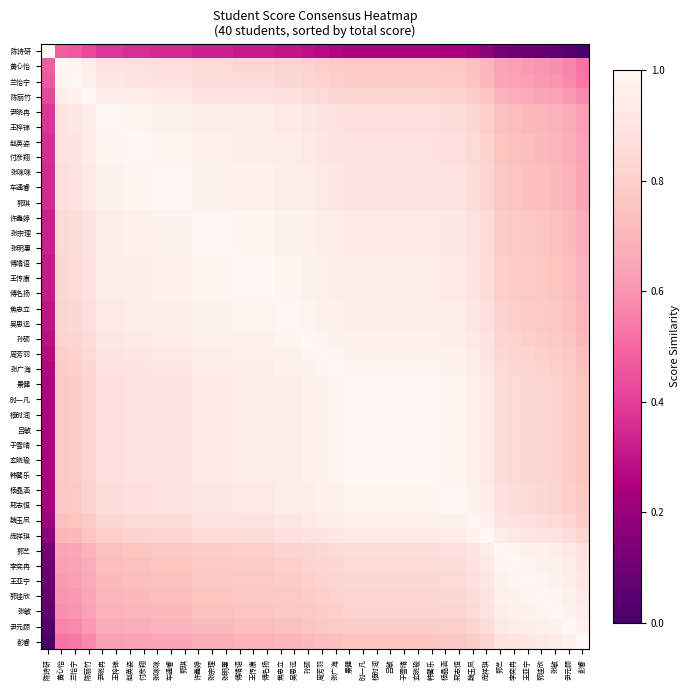

Reading left to right, what are all the values shown in this chart?

陈诗研: 陈诗研=1.0	黄心怡=0.5	兰怡宁=0.5	陈丽竹=0.4	尹晓冉=0.4	王梓锦=0.4	赵英姿=0.4	付彦翔=0.4	张咪咪=0.3	车通睿=0.3	郭琪=0.3	许鑫婷=0.3	张宗理=0.3	张明惠=0.3	傅靖语=0.3	王传康=0.3	傅名扬=0.3	焦忠立=0.3	吴思远=0.3	孙硕=0.3	周芳羽=0.3	张广海=0.3	景健=0.2	时一凡=0.2	杨时润=0.2	吕敏=0.2	于雪晴=0.2	玄晓瑜=0.2	韩馨乐=0.2	杨晶涵=0.2	邢志恒=0.2	魏玉凤=0.2	庞祥琪=0.2	郭艺=0.1	李奕冉=0.1	王亚宁=0.1	郭佳欣=0.1	张敏=0.1	尹元顾=0.0	彭睿=0.0
黄心怡: 陈诗研=0.5	黄心怡=1.0	兰怡宁=1.0	陈丽竹=0.9	尹晓冉=0.9	王梓锦=0.9	赵英姿=0.9	付彦翔=0.9	张咪咪=0.9	车通睿=0.9	郭琪=0.9	许鑫婷=0.8	张宗理=0.8	张明惠=0.8	傅靖语=0.8	王传康=0.8	傅名扬=0.8	焦忠立=0.8	吴思远=0.8	孙硕=0.8	周芳羽=0.8	张广海=0.8	景健=0.8	时一凡=0.8	杨时润=0.8	吕敏=0.8	于雪晴=0.8	玄晓瑜=0.8	韩馨乐=0.8	杨晶涵=0.8	邢志恒=0.8	魏玉凤=0.7	庞祥琪=0.7	郭艺=0.6	李奕冉=0.6	王亚宁=0.6	郭佳欣=0.6	张敏=0.6	尹元顾=0.6	彭睿=0.5
兰怡宁: 陈诗研=0.5	黄心怡=1.0	兰怡宁=1.0	陈丽竹=1.0	尹晓冉=0.9	王梓锦=0.9	赵英姿=0.9	付彦翔=0.9	张咪咪=0.9	车通睿=0.9	郭琪=0.9	许鑫婷=0.9	张宗理=0.9	张明惠=0.9	傅靖语=0.8	王传康=0.8	傅名扬=0.8	焦忠立=0.8	吴思远=0.8	孙硕=0.8	周芳羽=0.8	张广海=0.8	景健=0.8	时一凡=0.8	杨时润=0.8	吕敏=0.8	于雪晴=0.8	玄晓瑜=0.8	韩馨乐=0.8	杨晶涵=0.8	邢志恒=0.8	魏玉凤=0.8	庞祥琪=0.7	郭艺=0.7	李奕冉=0.6	王亚宁=0.6	郭佳欣=0.6	张敏=0.6	尹元顾=0.6	彭睿=0.5
陈丽竹: 陈诗研=0.4	黄心怡=0.9	兰怡宁=1.0	陈丽竹=1.0	尹晓冉=0.9	王梓锦=0.9	赵英姿=0.9	付彦翔=0.9	张咪咪=0.9	车通睿=0.9	郭琪=0.9	许鑫婷=0.9	张宗理=0.9	张明惠=0.9	傅靖语=0.9	王传康=0.9	傅名扬=0.9	焦忠立=0.9	吴思远=0.9	孙硕=0.9	周芳羽=0.8	张广海=0.8	景健=0.8	时一凡=0.8	杨时润=0.8	吕敏=0.8	于雪晴=0.8	玄晓瑜=0.8	韩馨乐=0.8	杨晶涵=0.8	邢志恒=0.8	魏玉凤=0.8	庞祥琪=0.8	郭艺=0.7	李奕冉=0.7	王亚宁=0.7	郭佳欣=0.7	张敏=0.6	尹元顾=0.6	彭睿=0.6
尹晓冉: 陈诗研=0.4	黄心怡=0.9	兰怡宁=0.9	陈丽竹=0.9	尹晓冉=1.0	王梓锦=1.0	赵英姿=1.0	付彦翔=1.0	张咪咪=1.0	车通睿=1.0	郭琪=1.0	许鑫婷=0.9	张宗理=0.9	张明惠=0.9	傅靖语=0.9	王传康=0.9	傅名扬=0.9	焦忠立=0.9	吴思远=0.9	孙硕=0.9	周芳羽=0.9	张广海=0.9	景健=0.9	时一凡=0.9	杨时润=0.9	吕敏=0.9	于雪晴=0.9	玄晓瑜=0.9	韩馨乐=0.9	杨晶涵=0.9	邢志恒=0.9	魏玉凤=0.8	庞祥琪=0.8	郭艺=0.7	李奕冉=0.7	王亚宁=0.7	郭佳欣=0.7	张敏=0.7	尹元顾=0.7	彭睿=0.6
王梓锦: 陈诗研=0.4	黄心怡=0.9	兰怡宁=0.9	陈丽竹=0.9	尹晓冉=1.0	王梓锦=1.0	赵英姿=1.0	付彦翔=1.0	张咪咪=1.0	车通睿=1.0	郭琪=1.0	许鑫婷=0.9	张宗理=0.9	张明惠=0.9	傅靖语=0.9	王传康=0.9	傅名扬=0.9	焦忠立=0.9	吴思远=0.9	孙硕=0.9	周芳羽=0.9	张广海=0.9	景健=0.9	时一凡=0.9	杨时润=0.9	吕敏=0.9	于雪晴=0.9	玄晓瑜=0.9	韩馨乐=0.9	杨晶涵=0.9	邢志恒=0.9	魏玉凤=0.8	庞祥琪=0.8	郭艺=0.7	李奕冉=0.7	王亚宁=0.7	郭佳欣=0.7	张敏=0.7	尹元顾=0.7	彭睿=0.6
赵英姿: 陈诗研=0.4	黄心怡=0.9	兰怡宁=0.9	陈丽竹=0.9	尹晓冉=1.0	王梓锦=1.0	赵英姿=1.0	付彦翔=1.0	张咪咪=1.0	车通睿=1.0	郭琪=1.0	许鑫婷=1.0	张宗理=1.0	张明惠=1.0	傅靖语=0.9	王传康=0.9	傅名扬=0.9	焦忠立=0.9	吴思远=0.9	孙硕=0.9	周芳羽=0.9	张广海=0.9	景健=0.9	时一凡=0.9	杨时润=0.9	吕敏=0.9	于雪晴=0.9	玄晓瑜=0.9	韩馨乐=0.9	杨晶涵=0.9	邢志恒=0.9	魏玉凤=0.8	庞祥琪=0.8	郭艺=0.8	李奕冉=0.7	王亚宁=0.7	郭佳欣=0.7	张敏=0.7	尹元顾=0.7	彭睿=0.6
付彦翔: 陈诗研=0.4	黄心怡=0.9	兰怡宁=0.9	陈丽竹=0.9	尹晓冉=1.0	王梓锦=1.0	赵英姿=1.0	付彦翔=1.0	张咪咪=1.0	车通睿=1.0	郭琪=1.0	许鑫婷=1.0	张宗理=1.0	张明惠=1.0	傅靖语=0.9	王传康=0.9	傅名扬=0.9	焦忠立=0.9	吴思远=0.9	孙硕=0.9	周芳羽=0.9	张广海=0.9	景健=0.9	时一凡=0.9	杨时润=0.9	吕敏=0.9	于雪晴=0.9	玄晓瑜=0.9	韩馨乐=0.9	杨晶涵=0.9	邢志恒=0.9	魏玉凤=0.8	庞祥琪=0.8	郭艺=0.8	李奕冉=0.7	王亚宁=0.7	郭佳欣=0.7	张敏=0.7	尹元顾=0.7	彭睿=0.6
张咪咪: 陈诗研=0.3	黄心怡=0.9	兰怡宁=0.9	陈丽竹=0.9	尹晓冉=1.0	王梓锦=1.0	赵英姿=1.0	付彦翔=1.0	张咪咪=1.0	车通睿=1.0	郭琪=1.0	许鑫婷=1.0	张宗理=1.0	张明惠=1.0	傅靖语=1.0	王传康=1.0	傅名扬=1.0	焦忠立=0.9	吴思远=0.9	孙硕=0.9	周芳羽=0.9	张广海=0.9	景健=0.9	时一凡=0.9	杨时润=0.9	吕敏=0.9	于雪晴=0.9	玄晓瑜=0.9	韩馨乐=0.9	杨晶涵=0.9	邢志恒=0.9	魏玉凤=0.9	庞祥琪=0.8	郭艺=0.8	李奕冉=0.8	王亚宁=0.7	郭佳欣=0.7	张敏=0.7	尹元顾=0.7	彭睿=0.7
车通睿: 陈诗研=0.3	黄心怡=0.9	兰怡宁=0.9	陈丽竹=0.9	尹晓冉=1.0	王梓锦=1.0	赵英姿=1.0	付彦翔=1.0	张咪咪=1.0	车通睿=1.0	郭琪=1.0	许鑫婷=1.0	张宗理=1.0	张明惠=1.0	傅靖语=1.0	王传康=1.0	傅名扬=1.0	焦忠立=0.9	吴思远=0.9	孙硕=0.9	周芳羽=0.9	张广海=0.9	景健=0.9	时一凡=0.9	杨时润=0.9	吕敏=0.9	于雪晴=0.9	玄晓瑜=0.9	韩馨乐=0.9	杨晶涵=0.9	邢志恒=0.9	魏玉凤=0.9	庞祥琪=0.8	郭艺=0.8	李奕冉=0.8	王亚宁=0.7	郭佳欣=0.7	张敏=0.7	尹元顾=0.7	彭睿=0.7
郭琪: 陈诗研=0.3	黄心怡=0.9	兰怡宁=0.9	陈丽竹=0.9	尹晓冉=1.0	王梓锦=1.0	赵英姿=1.0	付彦翔=1.0	张咪咪=1.0	车通睿=1.0	郭琪=1.0	许鑫婷=1.0	张宗理=1.0	张明惠=1.0	傅靖语=1.0	王传康=1.0	傅名扬=1.0	焦忠立=0.9	吴思远=0.9	孙硕=0.9	周芳羽=0.9	张广海=0.9	景健=0.9	时一凡=0.9	杨时润=0.9	吕敏=0.9	于雪晴=0.9	玄晓瑜=0.9	韩馨乐=0.9	杨晶涵=0.9	邢志恒=0.9	魏玉凤=0.9	庞祥琪=0.8	郭艺=0.8	李奕冉=0.8	王亚宁=0.7	郭佳欣=0.7	张敏=0.7	尹元顾=0.7	彭睿=0.7
许鑫婷: 陈诗研=0.3	黄心怡=0.8	兰怡宁=0.9	陈丽竹=0.9	尹晓冉=0.9	王梓锦=0.9	赵英姿=1.0	付彦翔=1.0	张咪咪=1.0	车通睿=1.0	郭琪=1.0	许鑫婷=1.0	张宗理=1.0	张明惠=1.0	傅靖语=1.0	王传康=1.0	傅名扬=1.0	焦忠立=1.0	吴思远=1.0	孙硕=1.0	周芳羽=0.9	张广海=0.9	景健=0.9	时一凡=0.9	杨时润=0.9	吕敏=0.9	于雪晴=0.9	玄晓瑜=0.9	韩馨乐=0.9	杨晶涵=0.9	邢志恒=0.9	魏玉凤=0.9	庞祥琪=0.8	郭艺=0.8	李奕冉=0.8	王亚宁=0.8	郭佳欣=0.8	张敏=0.7	尹元顾=0.7	彭睿=0.7
张宗理: 陈诗研=0.3	黄心怡=0.8	兰怡宁=0.9	陈丽竹=0.9	尹晓冉=0.9	王梓锦=0.9	赵英姿=1.0	付彦翔=1.0	张咪咪=1.0	车通睿=1.0	郭琪=1.0	许鑫婷=1.0	张宗理=1.0	张明惠=1.0	傅靖语=1.0	王传康=1.0	傅名扬=1.0	焦忠立=1.0	吴思远=1.0	孙硕=1.0	周芳羽=0.9	张广海=0.9	景健=0.9	时一凡=0.9	杨时润=0.9	吕敏=0.9	于雪晴=0.9	玄晓瑜=0.9	韩馨乐=0.9	杨晶涵=0.9	邢志恒=0.9	魏玉凤=0.9	庞祥琪=0.8	郭艺=0.8	李奕冉=0.8	王亚宁=0.8	郭佳欣=0.8	张敏=0.7	尹元顾=0.7	彭睿=0.7
张明惠: 陈诗研=0.3	黄心怡=0.8	兰怡宁=0.9	陈丽竹=0.9	尹晓冉=0.9	王梓锦=0.9	赵英姿=1.0	付彦翔=1.0	张咪咪=1.0	车通睿=1.0	郭琪=1.0	许鑫婷=1.0	张宗理=1.0	张明惠=1.0	傅靖语=1.0	王传康=1.0	傅名扬=1.0	焦忠立=1.0	吴思远=1.0	孙硕=1.0	周芳羽=0.9	张广海=0.9	景健=0.9	时一凡=0.9	杨时润=0.9	吕敏=0.9	于雪晴=0.9	玄晓瑜=0.9	韩馨乐=0.9	杨晶涵=0.9	邢志恒=0.9	魏玉凤=0.9	庞祥琪=0.8	郭艺=0.8	李奕冉=0.8	王亚宁=0.8	郭佳欣=0.8	张敏=0.7	尹元顾=0.7	彭睿=0.7
傅靖语: 陈诗研=0.3	黄心怡=0.8	兰怡宁=0.8	陈丽竹=0.9	尹晓冉=0.9	王梓锦=0.9	赵英姿=0.9	付彦翔=0.9	张咪咪=1.0	车通睿=1.0	郭琪=1.0	许鑫婷=1.0	张宗理=1.0	张明惠=1.0	傅靖语=1.0	王传康=1.0	傅名扬=1.0	焦忠立=1.0	吴思远=1.0	孙硕=1.0	周芳羽=1.0	张广海=0.9	景健=0.9	时一凡=0.9	杨时润=0.9	吕敏=0.9	于雪晴=0.9	玄晓瑜=0.9	韩馨乐=0.9	杨晶涵=0.9	邢志恒=0.9	魏玉凤=0.9	庞祥琪=0.9	郭艺=0.8	李奕冉=0.8	王亚宁=0.8	郭佳欣=0.8	张敏=0.8	尹元顾=0.7	彭睿=0.7
王传康: 陈诗研=0.3	黄心怡=0.8	兰怡宁=0.8	陈丽竹=0.9	尹晓冉=0.9	王梓锦=0.9	赵英姿=0.9	付彦翔=0.9	张咪咪=1.0	车通睿=1.0	郭琪=1.0	许鑫婷=1.0	张宗理=1.0	张明惠=1.0	傅靖语=1.0	王传康=1.0	傅名扬=1.0	焦忠立=1.0	吴思远=1.0	孙硕=1.0	周芳羽=1.0	张广海=0.9	景健=0.9	时一凡=0.9	杨时润=0.9	吕敏=0.9	于雪晴=0.9	玄晓瑜=0.9	韩馨乐=0.9	杨晶涵=0.9	邢志恒=0.9	魏玉凤=0.9	庞祥琪=0.9	郭艺=0.8	李奕冉=0.8	王亚宁=0.8	郭佳欣=0.8	张敏=0.8	尹元顾=0.7	彭睿=0.7
傅名扬: 陈诗研=0.3	黄心怡=0.8	兰怡宁=0.8	陈丽竹=0.9	尹晓冉=0.9	王梓锦=0.9	赵英姿=0.9	付彦翔=0.9	张咪咪=1.0	车通睿=1.0	郭琪=1.0	许鑫婷=1.0	张宗理=1.0	张明惠=1.0	傅靖语=1.0	王传康=1.0	傅名扬=1.0	焦忠立=1.0	吴思远=1.0	孙硕=1.0	周芳羽=1.0	张广海=0.9	景健=0.9	时一凡=0.9	杨时润=0.9	吕敏=0.9	于雪晴=0.9	玄晓瑜=0.9	韩馨乐=0.9	杨晶涵=0.9	邢志恒=0.9	魏玉凤=0.9	庞祥琪=0.9	郭艺=0.8	李奕冉=0.8	王亚宁=0.8	郭佳欣=0.8	张敏=0.8	尹元顾=0.7	彭睿=0.7
焦忠立: 陈诗研=0.3	黄心怡=0.8	兰怡宁=0.8	陈丽竹=0.9	尹晓冉=0.9	王梓锦=0.9	赵英姿=0.9	付彦翔=0.9	张咪咪=0.9	车通睿=0.9	郭琪=0.9	许鑫婷=1.0	张宗理=1.0	张明惠=1.0	傅靖语=1.0	王传康=1.0	傅名扬=1.0	焦忠立=1.0	吴思远=1.0	孙硕=1.0	周芳羽=1.0	张广海=1.0	景健=0.9	时一凡=0.9	杨时润=0.9	吕敏=0.9	于雪晴=0.9	玄晓瑜=0.9	韩馨乐=0.9	杨晶涵=0.9	邢志恒=0.9	魏玉凤=0.9	庞祥琪=0.9	郭艺=0.8	李奕冉=0.8	王亚宁=0.8	郭佳欣=0.8	张敏=0.8	尹元顾=0.7	彭睿=0.7
吴思远: 陈诗研=0.3	黄心怡=0.8	兰怡宁=0.8	陈丽竹=0.9	尹晓冉=0.9	王梓锦=0.9	赵英姿=0.9	付彦翔=0.9	张咪咪=0.9	车通睿=0.9	郭琪=0.9	许鑫婷=1.0	张宗理=1.0	张明惠=1.0	傅靖语=1.0	王传康=1.0	傅名扬=1.0	焦忠立=1.0	吴思远=1.0	孙硕=1.0	周芳羽=1.0	张广海=1.0	景健=0.9	时一凡=0.9	杨时润=0.9	吕敏=0.9	于雪晴=0.9	玄晓瑜=0.9	韩馨乐=0.9	杨晶涵=0.9	邢志恒=0.9	魏玉凤=0.9	庞祥琪=0.9	郭艺=0.8	李奕冉=0.8	王亚宁=0.8	郭佳欣=0.8	张敏=0.8	尹元顾=0.7	彭睿=0.7
孙硕: 陈诗研=0.3	黄心怡=0.8	兰怡宁=0.8	陈丽竹=0.9	尹晓冉=0.9	王梓锦=0.9	赵英姿=0.9	付彦翔=0.9	张咪咪=0.9	车通睿=0.9	郭琪=0.9	许鑫婷=1.0	张宗理=1.0	张明惠=1.0	傅靖语=1.0	王传康=1.0	傅名扬=1.0	焦忠立=1.0	吴思远=1.0	孙硕=1.0	周芳羽=1.0	张广海=1.0	景健=1.0	时一凡=1.0	杨时润=1.0	吕敏=1.0	于雪晴=1.0	玄晓瑜=1.0	韩馨乐=1.0	杨晶涵=0.9	邢志恒=0.9	魏玉凤=0.9	庞祥琪=0.9	郭艺=0.8	李奕冉=0.8	王亚宁=0.8	郭佳欣=0.8	张敏=0.8	尹元顾=0.8	彭睿=0.7
周芳羽: 陈诗研=0.3	黄心怡=0.8	兰怡宁=0.8	陈丽竹=0.8	尹晓冉=0.9	王梓锦=0.9	赵英姿=0.9	付彦翔=0.9	张咪咪=0.9	车通睿=0.9	郭琪=0.9	许鑫婷=0.9	张宗理=0.9	张明惠=0.9	傅靖语=1.0	王传康=1.0	傅名扬=1.0	焦忠立=1.0	吴思远=1.0	孙硕=1.0	周芳羽=1.0	张广海=1.0	景健=1.0	时一凡=1.0	杨时润=1.0	吕敏=1.0	于雪晴=1.0	玄晓瑜=1.0	韩馨乐=1.0	杨晶涵=1.0	邢志恒=1.0	魏玉凤=0.9	庞祥琪=0.9	郭艺=0.8	李奕冉=0.8	王亚宁=0.8	郭佳欣=0.8	张敏=0.8	尹元顾=0.8	彭睿=0.7
张广海: 陈诗研=0.3	黄心怡=0.8	兰怡宁=0.8	陈丽竹=0.8	尹晓冉=0.9	王梓锦=0.9	赵英姿=0.9	付彦翔=0.9	张咪咪=0.9	车通睿=0.9	郭琪=0.9	许鑫婷=0.9	张宗理=0.9	张明惠=0.9	傅靖语=0.9	王传康=0.9	傅名扬=0.9	焦忠立=1.0	吴思远=1.0	孙硕=1.0	周芳羽=1.0	张广海=1.0	景健=1.0	时一凡=1.0	杨时润=1.0	吕敏=1.0	于雪晴=1.0	玄晓瑜=1.0	韩馨乐=1.0	杨晶涵=1.0	邢志恒=1.0	魏玉凤=0.9	庞祥琪=0.9	郭艺=0.8	李奕冉=0.8	王亚宁=0.8	郭佳欣=0.8	张敏=0.8	尹元顾=0.8	彭睿=0.7
景健: 陈诗研=0.2	黄心怡=0.8	兰怡宁=0.8	陈丽竹=0.8	尹晓冉=0.9	王梓锦=0.9	赵英姿=0.9	付彦翔=0.9	张咪咪=0.9	车通睿=0.9	郭琪=0.9	许鑫婷=0.9	张宗理=0.9	张明惠=0.9	傅靖语=0.9	王传康=0.9	傅名扬=0.9	焦忠立=0.9	吴思远=0.9	孙硕=1.0	周芳羽=1.0	张广海=1.0	景健=1.0	时一凡=1.0	杨时润=1.0	吕敏=1.0	于雪晴=1.0	玄晓瑜=1.0	韩馨乐=1.0	杨晶涵=1.0	邢志恒=1.0	魏玉凤=1.0	庞祥琪=0.9	郭艺=0.9	李奕冉=0.8	王亚宁=0.8	郭佳欣=0.8	张敏=0.8	尹元顾=0.8	彭睿=0.8
时一凡: 陈诗研=0.2	黄心怡=0.8	兰怡宁=0.8	陈丽竹=0.8	尹晓冉=0.9	王梓锦=0.9	赵英姿=0.9	付彦翔=0.9	张咪咪=0.9	车通睿=0.9	郭琪=0.9	许鑫婷=0.9	张宗理=0.9	张明惠=0.9	傅靖语=0.9	王传康=0.9	傅名扬=0.9	焦忠立=0.9	吴思远=0.9	孙硕=1.0	周芳羽=1.0	张广海=1.0	景健=1.0	时一凡=1.0	杨时润=1.0	吕敏=1.0	于雪晴=1.0	玄晓瑜=1.0	韩馨乐=1.0	杨晶涵=1.0	邢志恒=1.0	魏玉凤=1.0	庞祥琪=0.9	郭艺=0.9	李奕冉=0.8	王亚宁=0.8	郭佳欣=0.8	张敏=0.8	尹元顾=0.8	彭睿=0.8
杨时润: 陈诗研=0.2	黄心怡=0.8	兰怡宁=0.8	陈丽竹=0.8	尹晓冉=0.9	王梓锦=0.9	赵英姿=0.9	付彦翔=0.9	张咪咪=0.9	车通睿=0.9	郭琪=0.9	许鑫婷=0.9	张宗理=0.9	张明惠=0.9	傅靖语=0.9	王传康=0.9	傅名扬=0.9	焦忠立=0.9	吴思远=0.9	孙硕=1.0	周芳羽=1.0	张广海=1.0	景健=1.0	时一凡=1.0	杨时润=1.0	吕敏=1.0	于雪晴=1.0	玄晓瑜=1.0	韩馨乐=1.0	杨晶涵=1.0	邢志恒=1.0	魏玉凤=1.0	庞祥琪=0.9	郭艺=0.9	李奕冉=0.8	王亚宁=0.8	郭佳欣=0.8	张敏=0.8	尹元顾=0.8	彭睿=0.8
吕敏: 陈诗研=0.2	黄心怡=0.8	兰怡宁=0.8	陈丽竹=0.8	尹晓冉=0.9	王梓锦=0.9	赵英姿=0.9	付彦翔=0.9	张咪咪=0.9	车通睿=0.9	郭琪=0.9	许鑫婷=0.9	张宗理=0.9	张明惠=0.9	傅靖语=0.9	王传康=0.9	傅名扬=0.9	焦忠立=0.9	吴思远=0.9	孙硕=1.0	周芳羽=1.0	张广海=1.0	景健=1.0	时一凡=1.0	杨时润=1.0	吕敏=1.0	于雪晴=1.0	玄晓瑜=1.0	韩馨乐=1.0	杨晶涵=1.0	邢志恒=1.0	魏玉凤=1.0	庞祥琪=0.9	郭艺=0.9	李奕冉=0.8	王亚宁=0.8	郭佳欣=0.8	张敏=0.8	尹元顾=0.8	彭睿=0.8
于雪晴: 陈诗研=0.2	黄心怡=0.8	兰怡宁=0.8	陈丽竹=0.8	尹晓冉=0.9	王梓锦=0.9	赵英姿=0.9	付彦翔=0.9	张咪咪=0.9	车通睿=0.9	郭琪=0.9	许鑫婷=0.9	张宗理=0.9	张明惠=0.9	傅靖语=0.9	王传康=0.9	傅名扬=0.9	焦忠立=0.9	吴思远=0.9	孙硕=1.0	周芳羽=1.0	张广海=1.0	景健=1.0	时一凡=1.0	杨时润=1.0	吕敏=1.0	于雪晴=1.0	玄晓瑜=1.0	韩馨乐=1.0	杨晶涵=1.0	邢志恒=1.0	魏玉凤=1.0	庞祥琪=0.9	郭艺=0.9	李奕冉=0.8	王亚宁=0.8	郭佳欣=0.8	张敏=0.8	尹元顾=0.8	彭睿=0.8
玄晓瑜: 陈诗研=0.2	黄心怡=0.8	兰怡宁=0.8	陈丽竹=0.8	尹晓冉=0.9	王梓锦=0.9	赵英姿=0.9	付彦翔=0.9	张咪咪=0.9	车通睿=0.9	郭琪=0.9	许鑫婷=0.9	张宗理=0.9	张明惠=0.9	傅靖语=0.9	王传康=0.9	傅名扬=0.9	焦忠立=0.9	吴思远=0.9	孙硕=1.0	周芳羽=1.0	张广海=1.0	景健=1.0	时一凡=1.0	杨时润=1.0	吕敏=1.0	于雪晴=1.0	玄晓瑜=1.0	韩馨乐=1.0	杨晶涵=1.0	邢志恒=1.0	魏玉凤=1.0	庞祥琪=0.9	郭艺=0.9	李奕冉=0.8	王亚宁=0.8	郭佳欣=0.8	张敏=0.8	尹元顾=0.8	彭睿=0.8
韩馨乐: 陈诗研=0.2	黄心怡=0.8	兰怡宁=0.8	陈丽竹=0.8	尹晓冉=0.9	王梓锦=0.9	赵英姿=0.9	付彦翔=0.9	张咪咪=0.9	车通睿=0.9	郭琪=0.9	许鑫婷=0.9	张宗理=0.9	张明惠=0.9	傅靖语=0.9	王传康=0.9	傅名扬=0.9	焦忠立=0.9	吴思远=0.9	孙硕=1.0	周芳羽=1.0	张广海=1.0	景健=1.0	时一凡=1.0	杨时润=1.0	吕敏=1.0	于雪晴=1.0	玄晓瑜=1.0	韩馨乐=1.0	杨晶涵=1.0	邢志恒=1.0	魏玉凤=1.0	庞祥琪=0.9	郭艺=0.9	李奕冉=0.8	王亚宁=0.8	郭佳欣=0.8	张敏=0.8	尹元顾=0.8	彭睿=0.8
杨晶涵: 陈诗研=0.2	黄心怡=0.8	兰怡宁=0.8	陈丽竹=0.8	尹晓冉=0.9	王梓锦=0.9	赵英姿=0.9	付彦翔=0.9	张咪咪=0.9	车通睿=0.9	郭琪=0.9	许鑫婷=0.9	张宗理=0.9	张明惠=0.9	傅靖语=0.9	王传康=0.9	傅名扬=0.9	焦忠立=0.9	吴思远=0.9	孙硕=0.9	周芳羽=1.0	张广海=1.0	景健=1.0	时一凡=1.0	杨时润=1.0	吕敏=1.0	于雪晴=1.0	玄晓瑜=1.0	韩馨乐=1.0	杨晶涵=1.0	邢志恒=1.0	魏玉凤=1.0	庞祥琪=0.9	郭艺=0.9	李奕冉=0.9	王亚宁=0.8	郭佳欣=0.8	张敏=0.8	尹元顾=0.8	彭睿=0.8
邢志恒: 陈诗研=0.2	黄心怡=0.8	兰怡宁=0.8	陈丽竹=0.8	尹晓冉=0.9	王梓锦=0.9	赵英姿=0.9	付彦翔=0.9	张咪咪=0.9	车通睿=0.9	郭琪=0.9	许鑫婷=0.9	张宗理=0.9	张明惠=0.9	傅靖语=0.9	王传康=0.9	傅名扬=0.9	焦忠立=0.9	吴思远=0.9	孙硕=0.9	周芳羽=1.0	张广海=1.0	景健=1.0	时一凡=1.0	杨时润=1.0	吕敏=1.0	于雪晴=1.0	玄晓瑜=1.0	韩馨乐=1.0	杨晶涵=1.0	邢志恒=1.0	魏玉凤=1.0	庞祥琪=0.9	郭艺=0.9	李奕冉=0.9	王亚宁=0.8	郭佳欣=0.8	张敏=0.8	尹元顾=0.8	彭睿=0.8
魏玉凤: 陈诗研=0.2	黄心怡=0.7	兰怡宁=0.8	陈丽竹=0.8	尹晓冉=0.8	王梓锦=0.8	赵英姿=0.8	付彦翔=0.8	张咪咪=0.9	车通睿=0.9	郭琪=0.9	许鑫婷=0.9	张宗理=0.9	张明惠=0.9	傅靖语=0.9	王传康=0.9	傅名扬=0.9	焦忠立=0.9	吴思远=0.9	孙硕=0.9	周芳羽=0.9	张广海=0.9	景健=1.0	时一凡=1.0	杨时润=1.0	吕敏=1.0	于雪晴=1.0	玄晓瑜=1.0	韩馨乐=1.0	杨晶涵=1.0	邢志恒=1.0	魏玉凤=1.0	庞祥琪=1.0	郭艺=0.9	李奕冉=0.9	王亚宁=0.9	郭佳欣=0.9	张敏=0.8	尹元顾=0.8	彭睿=0.8
庞祥琪: 陈诗研=0.2	黄心怡=0.7	兰怡宁=0.7	陈丽竹=0.8	尹晓冉=0.8	王梓锦=0.8	赵英姿=0.8	付彦翔=0.8	张咪咪=0.8	车通睿=0.8	郭琪=0.8	许鑫婷=0.8	张宗理=0.8	张明惠=0.8	傅靖语=0.9	王传康=0.9	傅名扬=0.9	焦忠立=0.9	吴思远=0.9	孙硕=0.9	周芳羽=0.9	张广海=0.9	景健=0.9	时一凡=0.9	杨时润=0.9	吕敏=0.9	于雪晴=0.9	玄晓瑜=0.9	韩馨乐=0.9	杨晶涵=0.9	邢志恒=0.9	魏玉凤=1.0	庞祥琪=1.0	郭艺=0.9	李奕冉=0.9	王亚宁=0.9	郭佳欣=0.9	张敏=0.9	尹元顾=0.9	彭睿=0.8
郭艺: 陈诗研=0.1	黄心怡=0.6	兰怡宁=0.7	陈丽竹=0.7	尹晓冉=0.7	王梓锦=0.7	赵英姿=0.8	付彦翔=0.8	张咪咪=0.8	车通睿=0.8	郭琪=0.8	许鑫婷=0.8	张宗理=0.8	张明惠=0.8	傅靖语=0.8	王传康=0.8	傅名扬=0.8	焦忠立=0.8	吴思远=0.8	孙硕=0.8	周芳羽=0.8	张广海=0.8	景健=0.9	时一凡=0.9	杨时润=0.9	吕敏=0.9	于雪晴=0.9	玄晓瑜=0.9	韩馨乐=0.9	杨晶涵=0.9	邢志恒=0.9	魏玉凤=0.9	庞祥琪=0.9	郭艺=1.0	李奕冉=1.0	王亚宁=1.0	郭佳欣=1.0	张敏=0.9	尹元顾=0.9	彭睿=0.9
李奕冉: 陈诗研=0.1	黄心怡=0.6	兰怡宁=0.6	陈丽竹=0.7	尹晓冉=0.7	王梓锦=0.7	赵英姿=0.7	付彦翔=0.7	张咪咪=0.8	车通睿=0.8	郭琪=0.8	许鑫婷=0.8	张宗理=0.8	张明惠=0.8	傅靖语=0.8	王传康=0.8	傅名扬=0.8	焦忠立=0.8	吴思远=0.8	孙硕=0.8	周芳羽=0.8	张广海=0.8	景健=0.8	时一凡=0.8	杨时润=0.8	吕敏=0.8	于雪晴=0.8	玄晓瑜=0.8	韩馨乐=0.8	杨晶涵=0.9	邢志恒=0.9	魏玉凤=0.9	庞祥琪=0.9	郭艺=1.0	李奕冉=1.0	王亚宁=1.0	郭佳欣=1.0	张敏=1.0	尹元顾=0.9	彭睿=0.9
王亚宁: 陈诗研=0.1	黄心怡=0.6	兰怡宁=0.6	陈丽竹=0.7	尹晓冉=0.7	王梓锦=0.7	赵英姿=0.7	付彦翔=0.7	张咪咪=0.7	车通睿=0.7	郭琪=0.7	许鑫婷=0.8	张宗理=0.8	张明惠=0.8	傅靖语=0.8	王传康=0.8	傅名扬=0.8	焦忠立=0.8	吴思远=0.8	孙硕=0.8	周芳羽=0.8	张广海=0.8	景健=0.8	时一凡=0.8	杨时润=0.8	吕敏=0.8	于雪晴=0.8	玄晓瑜=0.8	韩馨乐=0.8	杨晶涵=0.8	邢志恒=0.8	魏玉凤=0.9	庞祥琪=0.9	郭艺=1.0	李奕冉=1.0	王亚宁=1.0	郭佳欣=1.0	张敏=1.0	尹元顾=0.9	彭睿=0.9
郭佳欣: 陈诗研=0.1	黄心怡=0.6	兰怡宁=0.6	陈丽竹=0.7	尹晓冉=0.7	王梓锦=0.7	赵英姿=0.7	付彦翔=0.7	张咪咪=0.7	车通睿=0.7	郭琪=0.7	许鑫婷=0.8	张宗理=0.8	张明惠=0.8	傅靖语=0.8	王传康=0.8	傅名扬=0.8	焦忠立=0.8	吴思远=0.8	孙硕=0.8	周芳羽=0.8	张广海=0.8	景健=0.8	时一凡=0.8	杨时润=0.8	吕敏=0.8	于雪晴=0.8	玄晓瑜=0.8	韩馨乐=0.8	杨晶涵=0.8	邢志恒=0.8	魏玉凤=0.9	庞祥琪=0.9	郭艺=1.0	李奕冉=1.0	王亚宁=1.0	郭佳欣=1.0	张敏=1.0	尹元顾=1.0	彭睿=0.9
张敏: 陈诗研=0.1	黄心怡=0.6	兰怡宁=0.6	陈丽竹=0.6	尹晓冉=0.7	王梓锦=0.7	赵英姿=0.7	付彦翔=0.7	张咪咪=0.7	车通睿=0.7	郭琪=0.7	许鑫婷=0.7	张宗理=0.7	张明惠=0.7	傅靖语=0.8	王传康=0.8	傅名扬=0.8	焦忠立=0.8	吴思远=0.8	孙硕=0.8	周芳羽=0.8	张广海=0.8	景健=0.8	时一凡=0.8	杨时润=0.8	吕敏=0.8	于雪晴=0.8	玄晓瑜=0.8	韩馨乐=0.8	杨晶涵=0.8	邢志恒=0.8	魏玉凤=0.8	庞祥琪=0.9	郭艺=0.9	李奕冉=1.0	王亚宁=1.0	郭佳欣=1.0	张敏=1.0	尹元顾=1.0	彭睿=0.9
尹元顾: 陈诗研=0.0	黄心怡=0.6	兰怡宁=0.6	陈丽竹=0.6	尹晓冉=0.7	王梓锦=0.7	赵英姿=0.7	付彦翔=0.7	张咪咪=0.7	车通睿=0.7	郭琪=0.7	许鑫婷=0.7	张宗理=0.7	张明惠=0.7	傅靖语=0.7	王传康=0.7	傅名扬=0.7	焦忠立=0.7	吴思远=0.7	孙硕=0.8	周芳羽=0.8	张广海=0.8	景健=0.8	时一凡=0.8	杨时润=0.8	吕敏=0.8	于雪晴=0.8	玄晓瑜=0.8	韩馨乐=0.8	杨晶涵=0.8	邢志恒=0.8	魏玉凤=0.8	庞祥琪=0.9	郭艺=0.9	李奕冉=0.9	王亚宁=0.9	郭佳欣=1.0	张敏=1.0	尹元顾=1.0	彭睿=1.0
彭睿: 陈诗研=0.0	黄心怡=0.5	兰怡宁=0.5	陈丽竹=0.6	尹晓冉=0.6	王梓锦=0.6	赵英姿=0.6	付彦翔=0.6	张咪咪=0.7	车通睿=0.7	郭琪=0.7	许鑫婷=0.7	张宗理=0.7	张明惠=0.7	傅靖语=0.7	王传康=0.7	傅名扬=0.7	焦忠立=0.7	吴思远=0.7	孙硕=0.7	周芳羽=0.7	张广海=0.7	景健=0.8	时一凡=0.8	杨时润=0.8	吕敏=0.8	于雪晴=0.8	玄晓瑜=0.8	韩馨乐=0.8	杨晶涵=0.8	邢志恒=0.8	魏玉凤=0.8	庞祥琪=0.8	郭艺=0.9	李奕冉=0.9	王亚宁=0.9	郭佳欣=0.9	张敏=0.9	尹元顾=1.0	彭睿=1.0